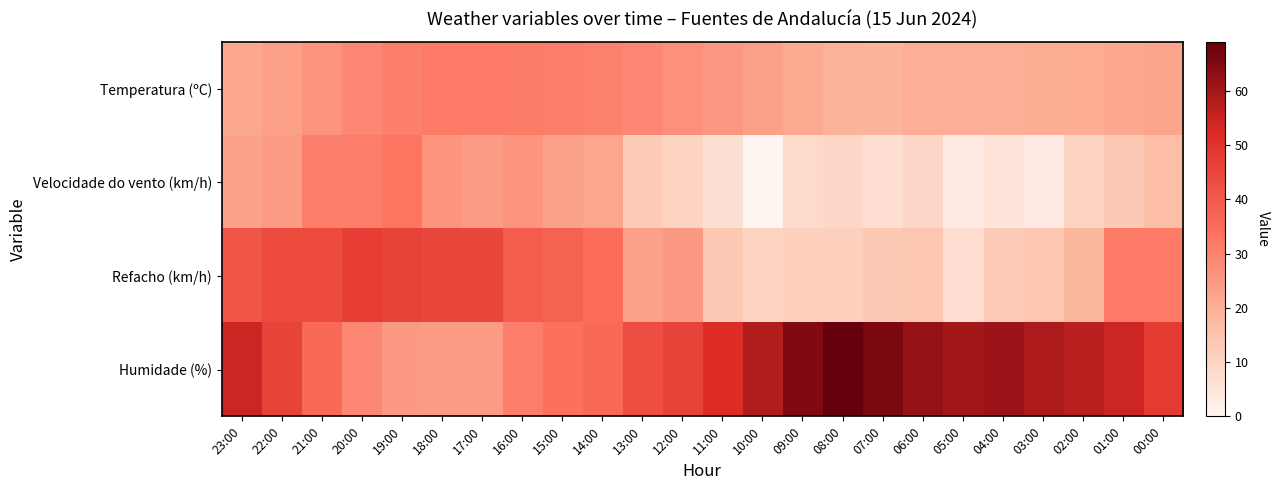

What is the spread (max minus min) of values at 09:00?

57.0